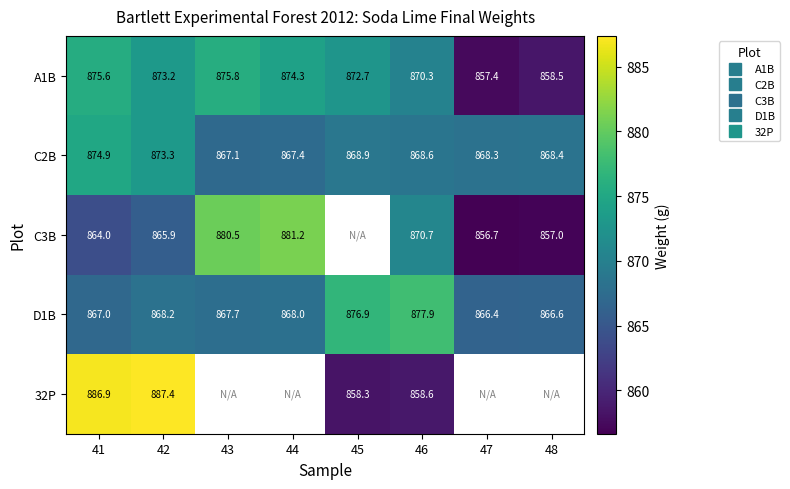

At how many categories does at least one series exceed 870?

6